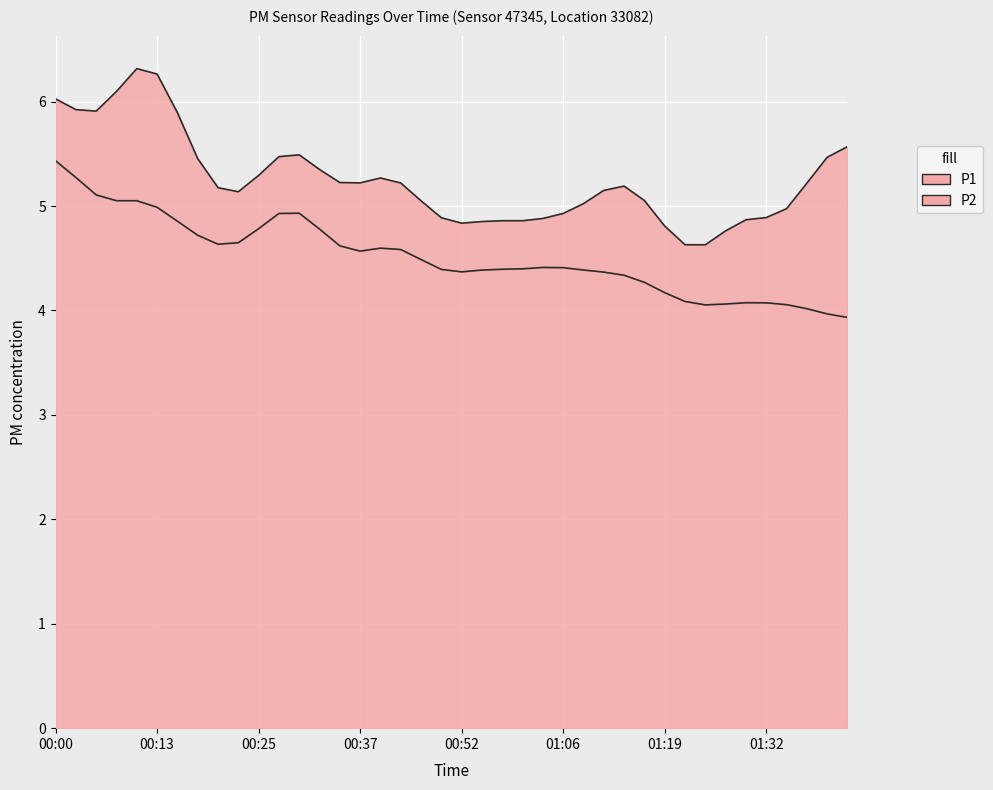

Between 00:54 and 01:09, which series saw the biggest shift?

P1